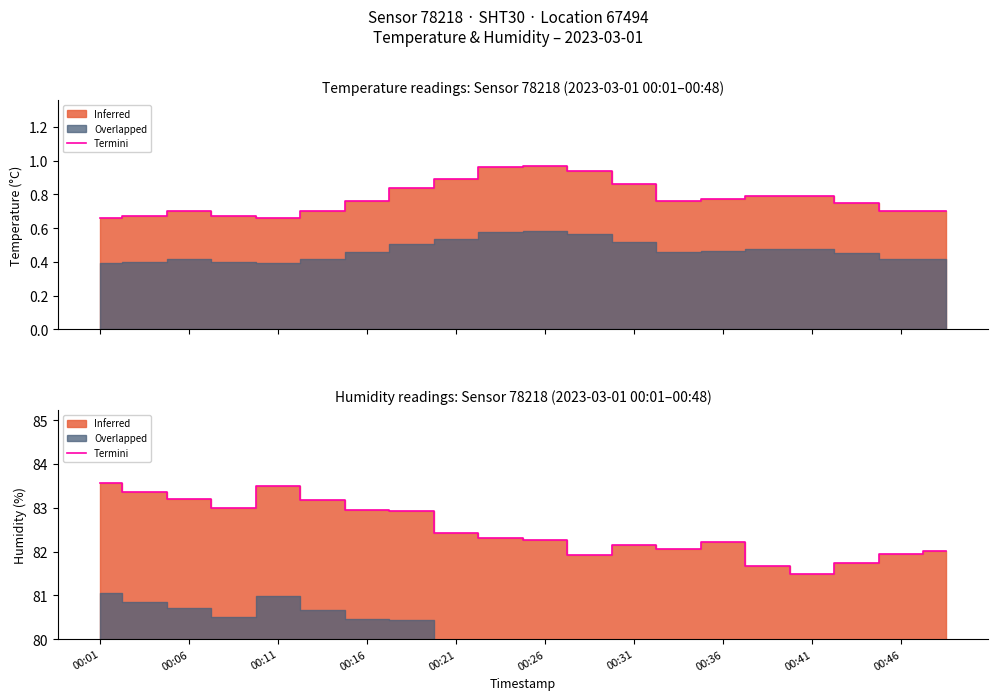

Is it true that the value at 19 is 82.0?

True